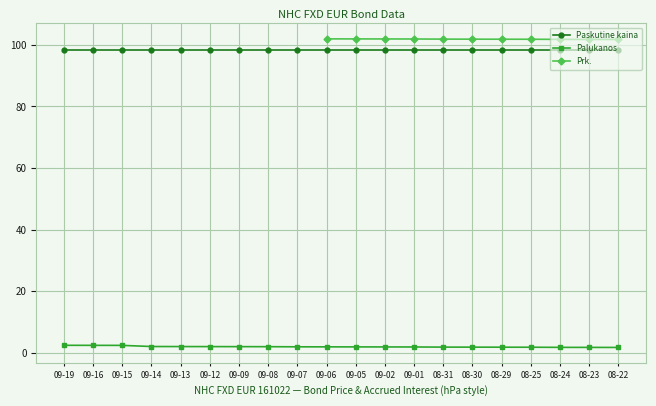

What is the average value of the Palukanos series?

2.0